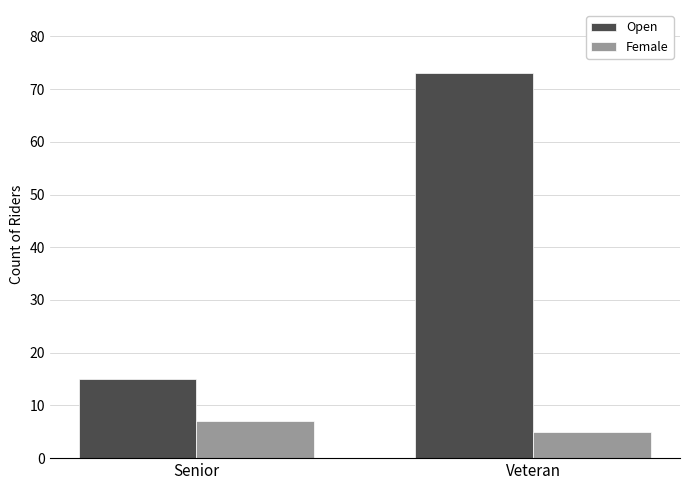

At how many categories does at least one series exceed 7?

2